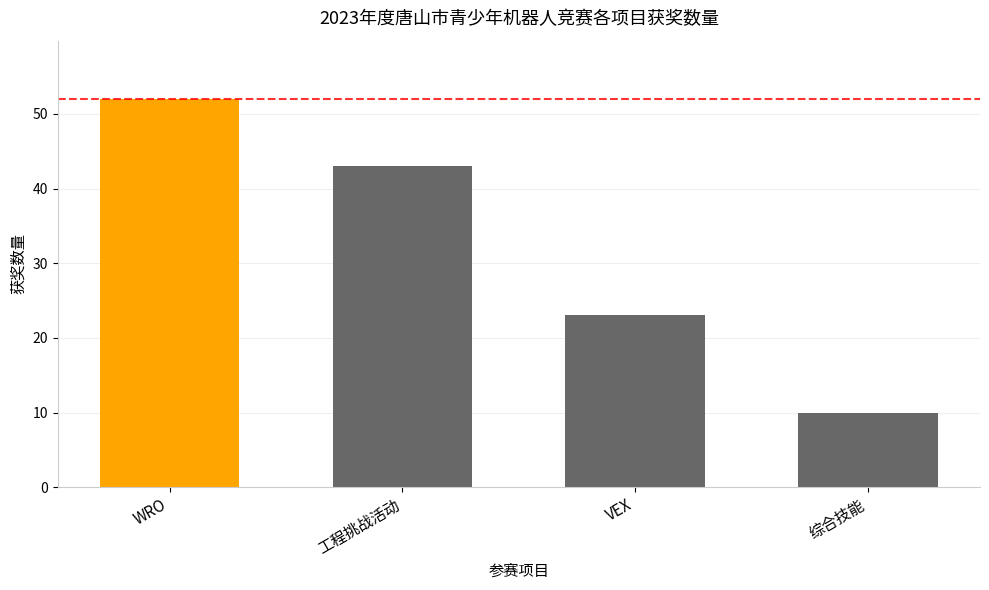

What is the sum of the values at WRO and 工程挑战活动?

95